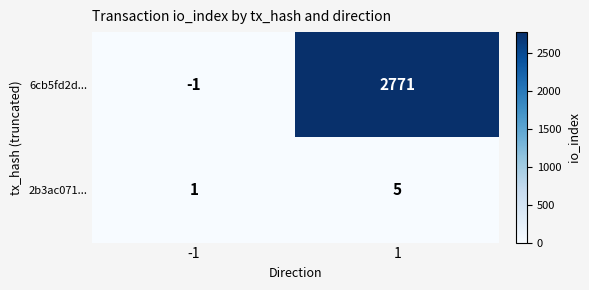

What value does the 6cb5fd2d... series have at 1, to the nearest 100?

2800